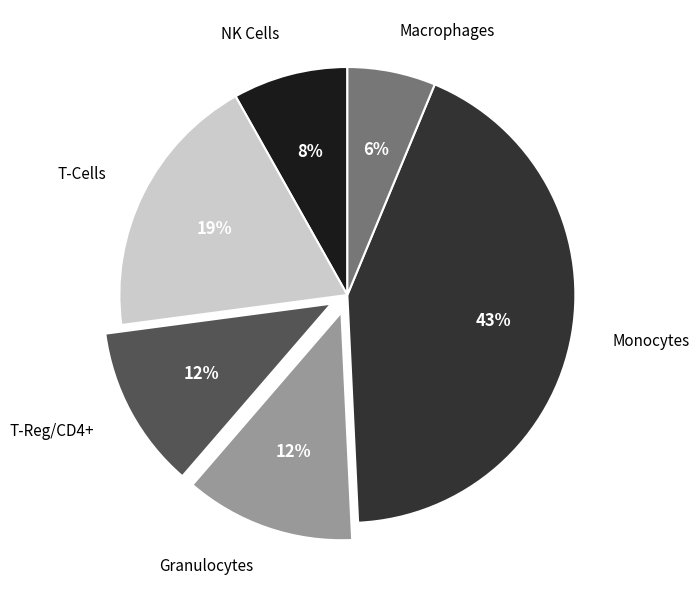

Which slice is the largest?

Monocytes